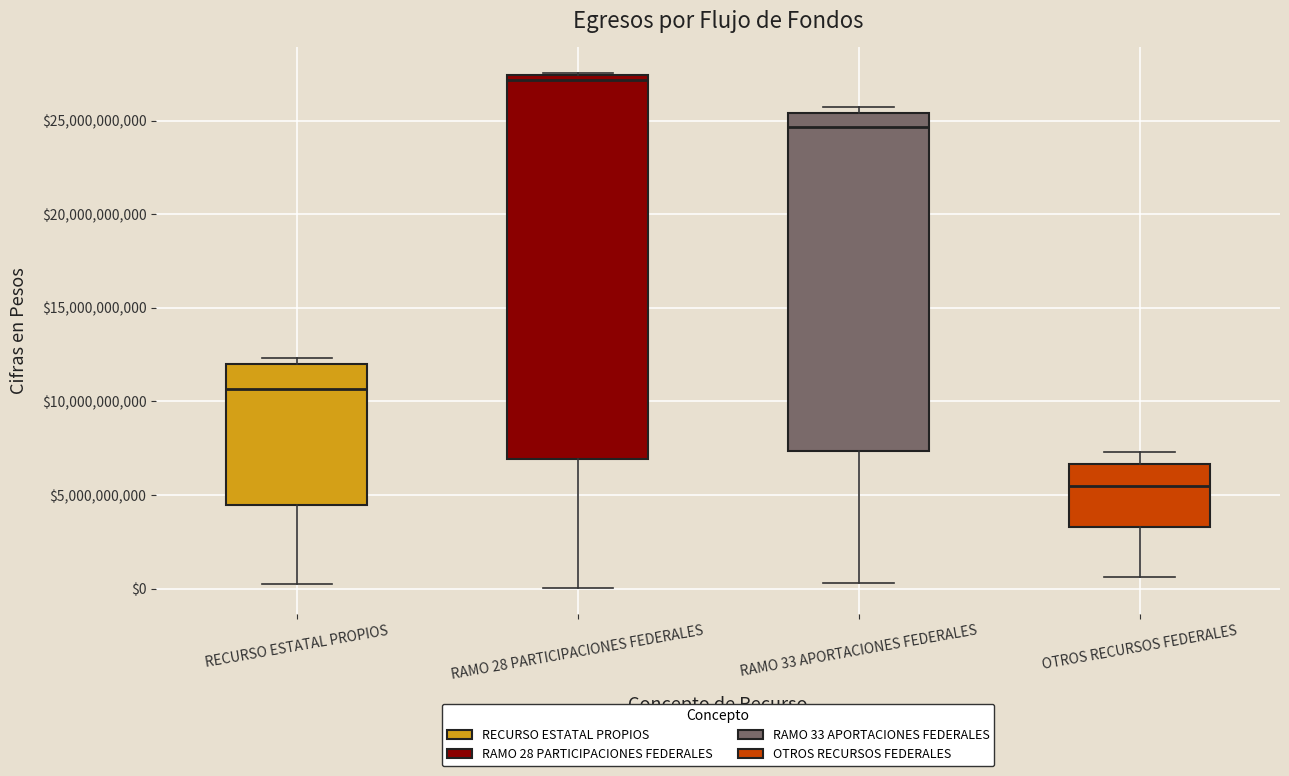

Where is the upper edge of the box for RAMO 33 APORTACIONES FEDERALES on the y-axis? The values are not printed on the chart, so give them approximately, as read against the axis.

25500000000